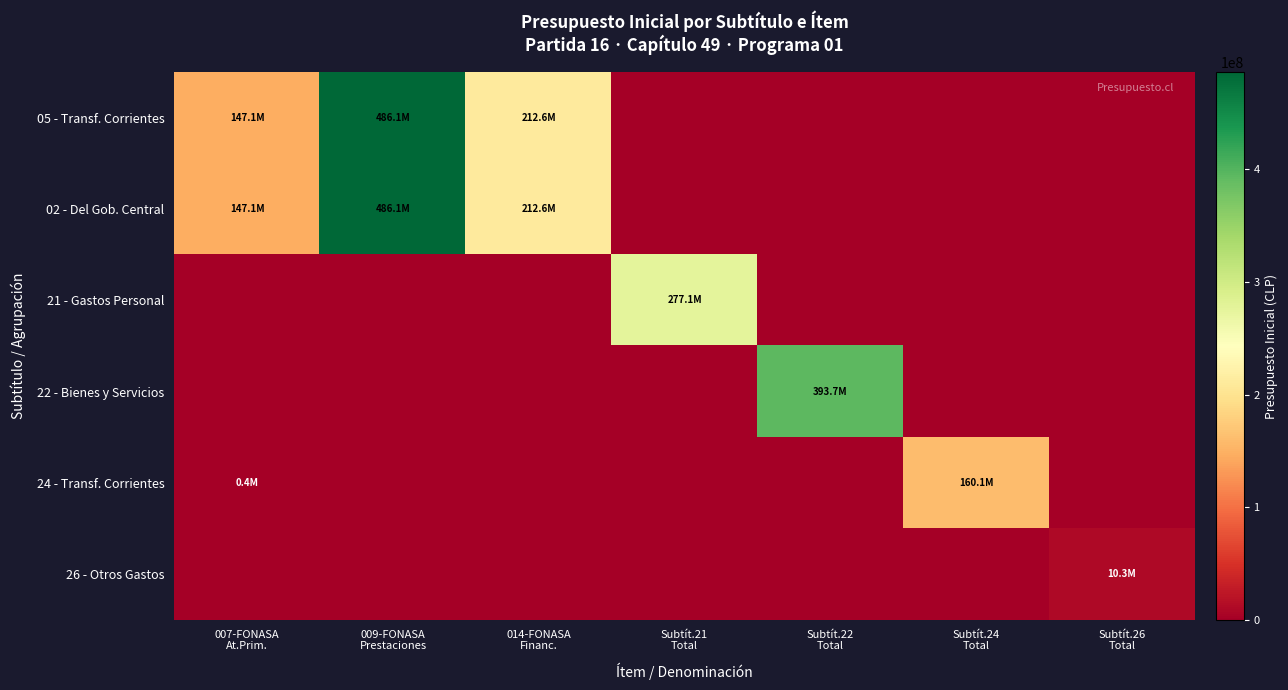

Which has a higher value, 007-FONASA
At.Prim. or Subtít.24
Total?

007-FONASA
At.Prim.